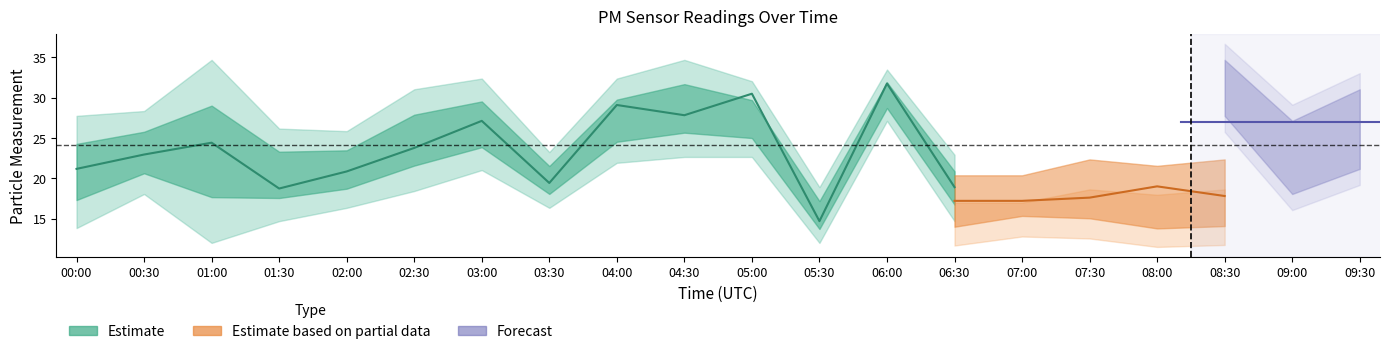

The value of P2_lower at 04:30 is 5.4. True or false?

False